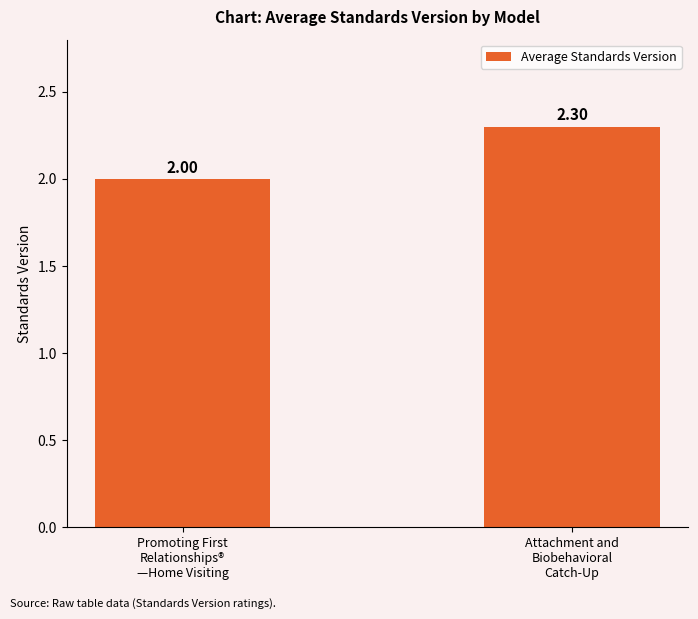

What is the sum of the values at Attachment and
Biobehavioral
Catch-Up and Promoting First
Relationships®
—Home Visiting?

4.3